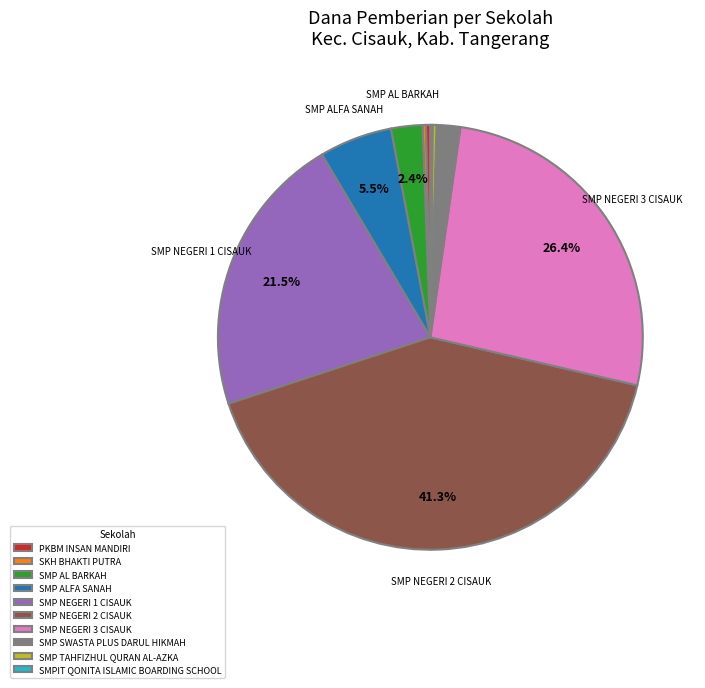

Is there a majority slice in this chart?

No